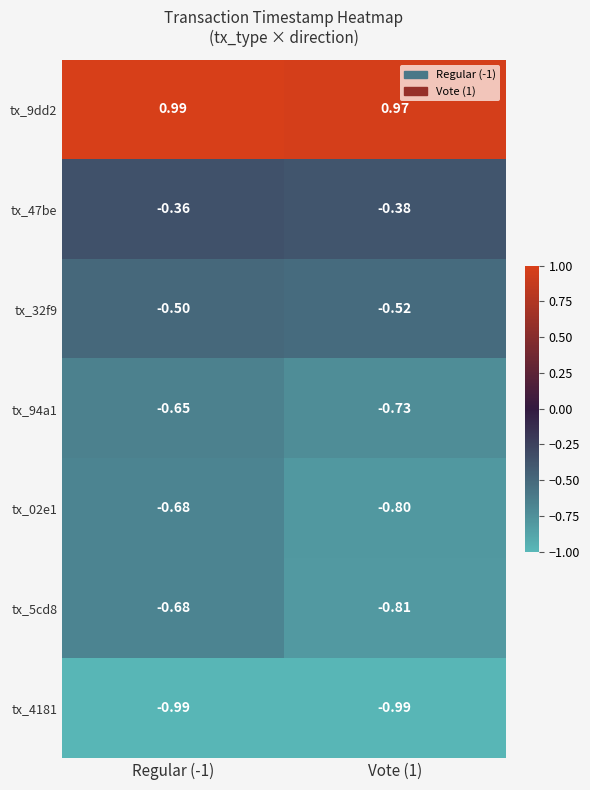

What is the total value across all series at Regular (-1)?

-2.9